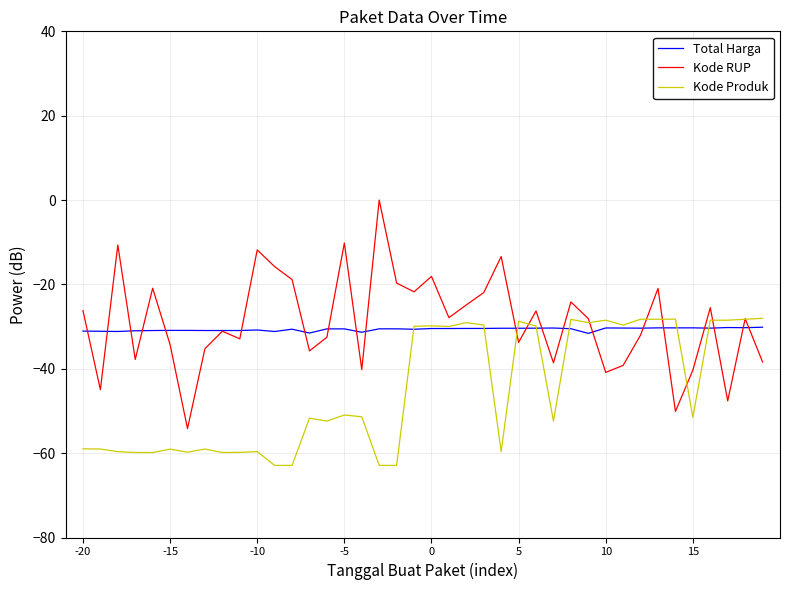

What is the minimum value for Kode Produk?

-62.9